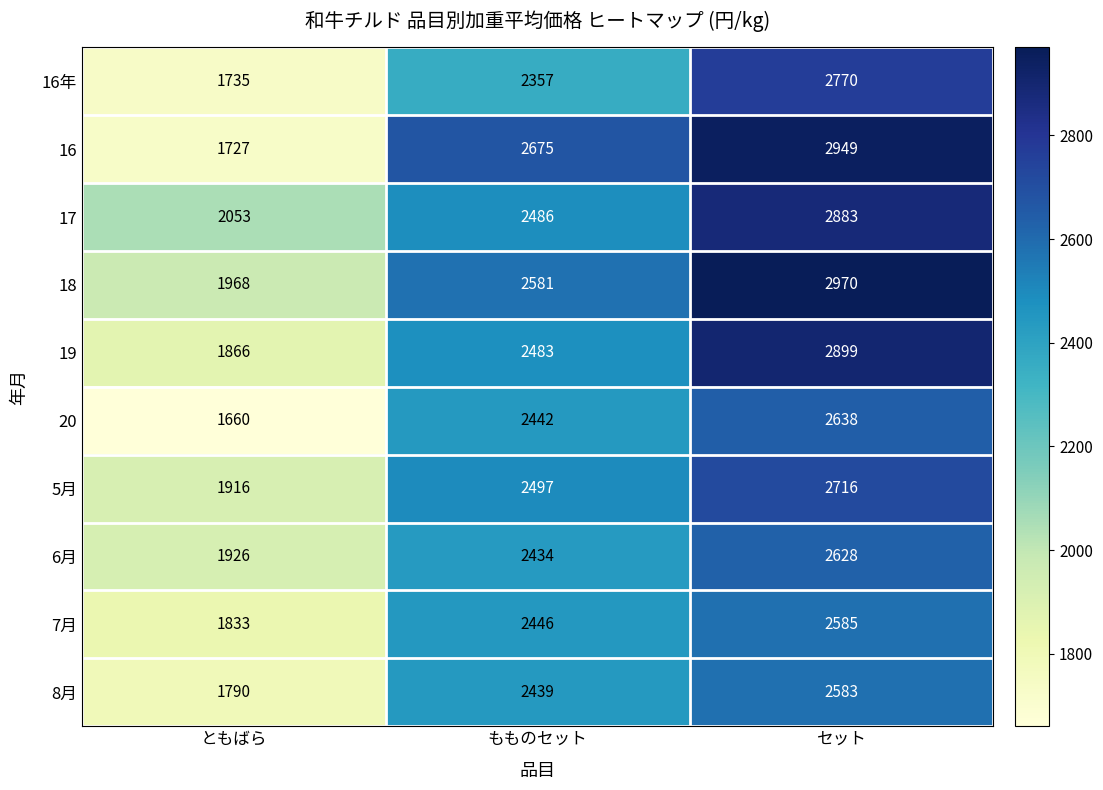

What is the highest value of the 8月 series?

2583